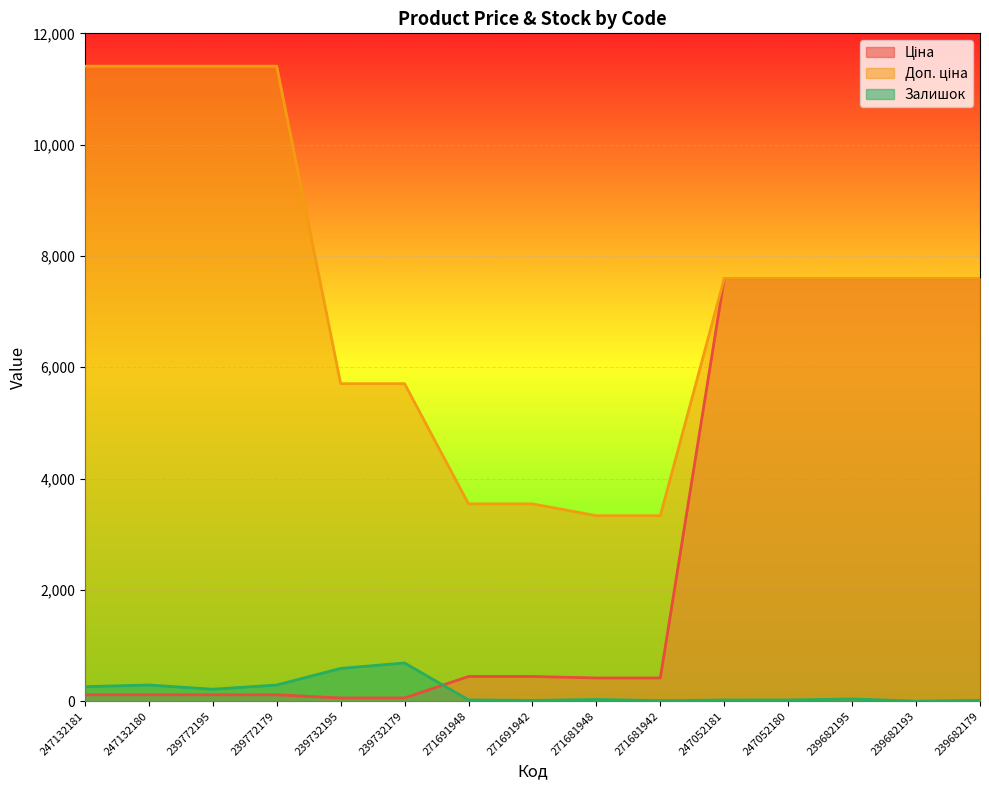

True or false: Доп. ціна has a value of 3545.0 at 271691948.

True